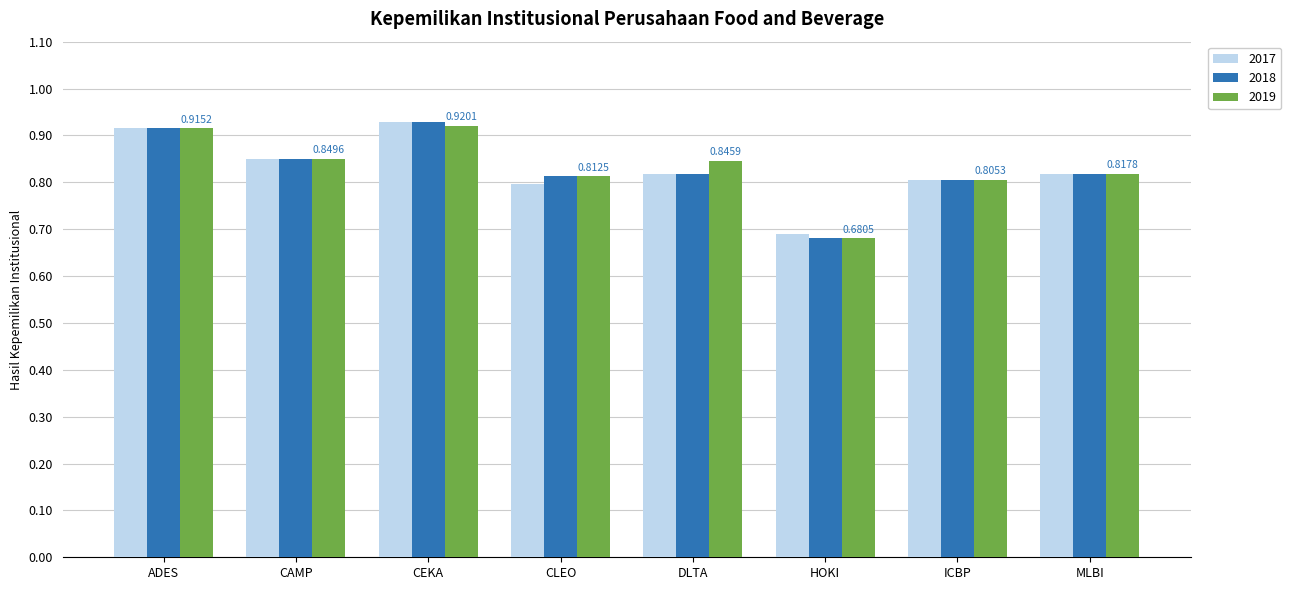

At which label does 2018 reach its minimum?

HOKI